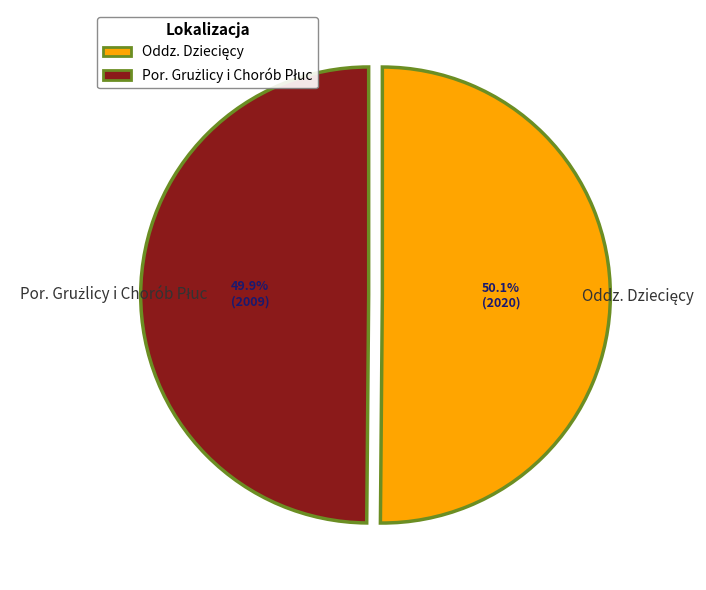

Does any single category account for the majority?

Yes